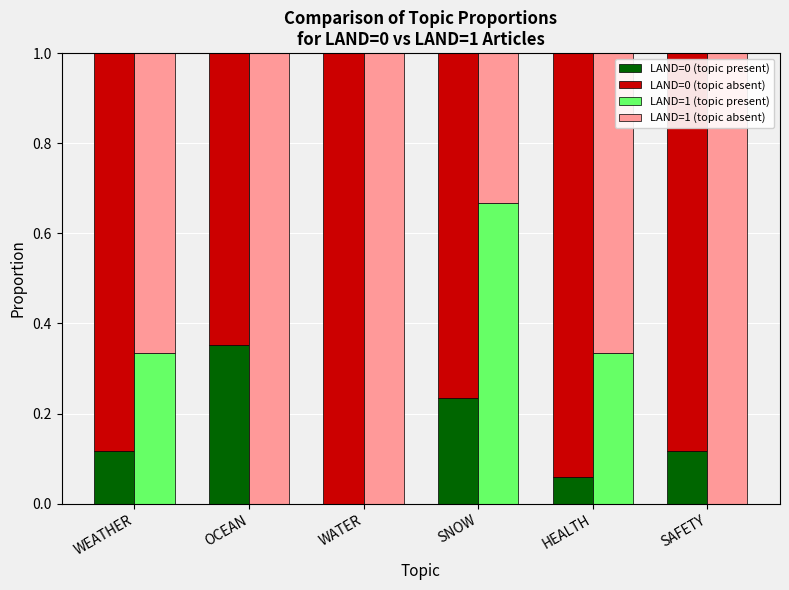

Rank the categories by LAND=0 (topic absent) value from lowest to highest.

OCEAN, SNOW, WEATHER, SAFETY, HEALTH, WATER